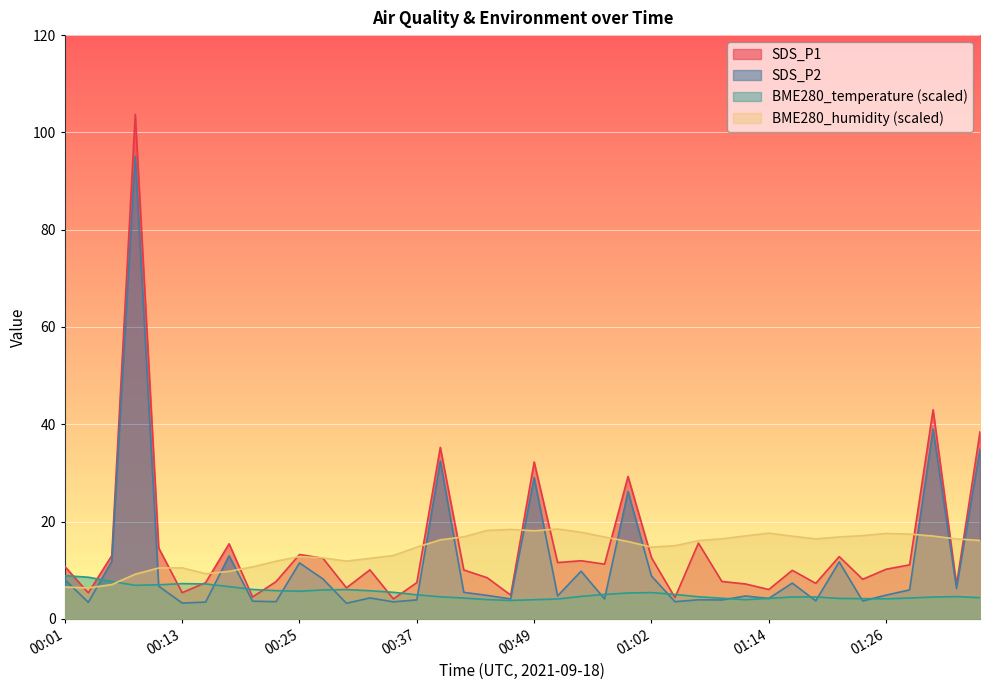

What is the difference between the SDS_P1 values at 00:49 and 00:20?

27.8